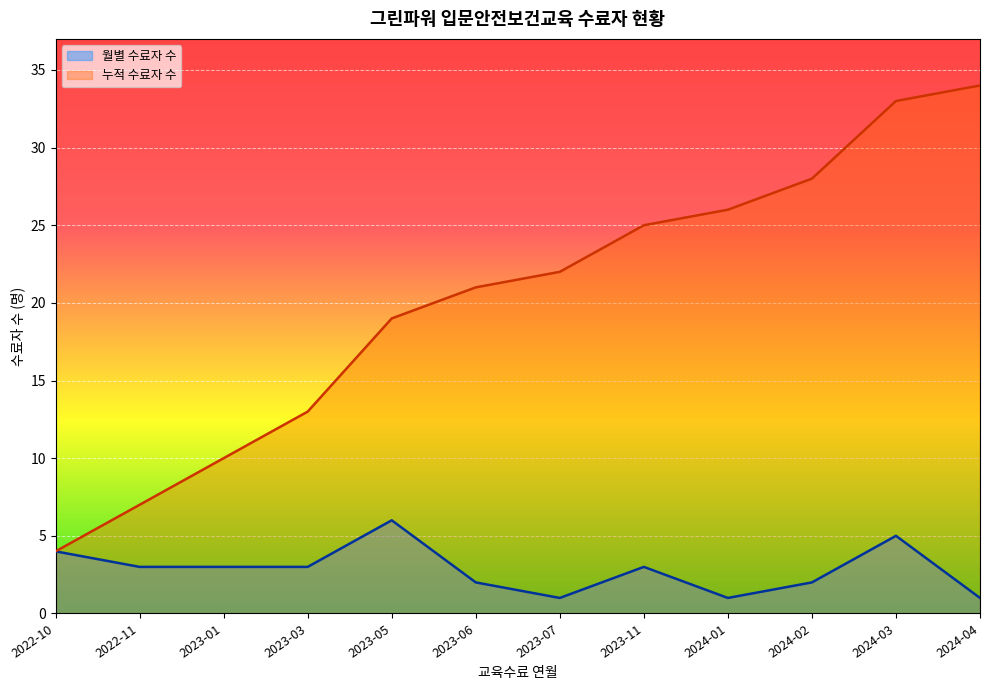

Rank the series at 2024-03 from highest to lowest value.

누적 수료자 수, 월별 수료자 수